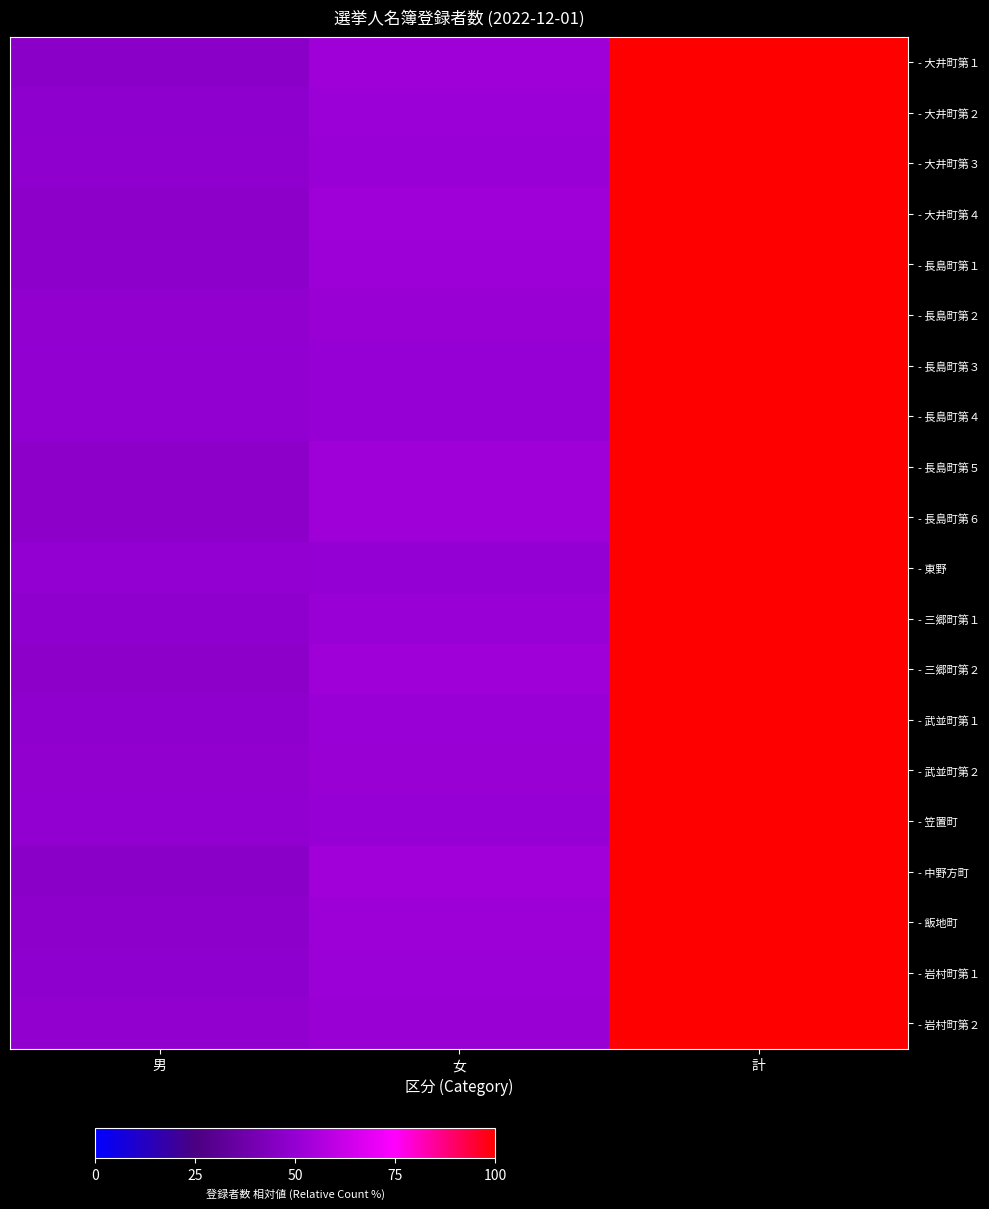

Reading left to right, extract all data points from this chart.

- 大井町第１: 男=47.0	女=53.0	計=100.0
- 大井町第２: 男=48.4	女=51.6	計=100.0
- 大井町第３: 男=48.6	女=51.4	計=100.0
- 大井町第４: 男=47.3	女=52.7	計=100.0
- 長島町第１: 男=47.7	女=52.3	計=100.0
- 長島町第２: 男=49.0	女=51.0	計=100.0
- 長島町第３: 男=49.4	女=50.6	計=100.0
- 長島町第４: 男=49.4	女=50.6	計=100.0
- 長島町第５: 男=47.5	女=52.5	計=100.0
- 長島町第６: 男=47.4	女=52.6	計=100.0
- 東野: 男=49.9	女=50.1	計=100.0
- 三郷町第１: 男=48.5	女=51.5	計=100.0
- 三郷町第２: 男=47.3	女=52.7	計=100.0
- 武並町第１: 男=48.4	女=51.6	計=100.0
- 武並町第２: 男=48.8	女=51.2	計=100.0
- 笠置町: 男=49.6	女=50.4	計=100.0
- 中野方町: 男=46.9	女=53.1	計=100.0
- 飯地町: 男=47.7	女=52.3	計=100.0
- 岩村町第１: 男=48.4	女=51.6	計=100.0
- 岩村町第２: 男=49.2	女=50.8	計=100.0